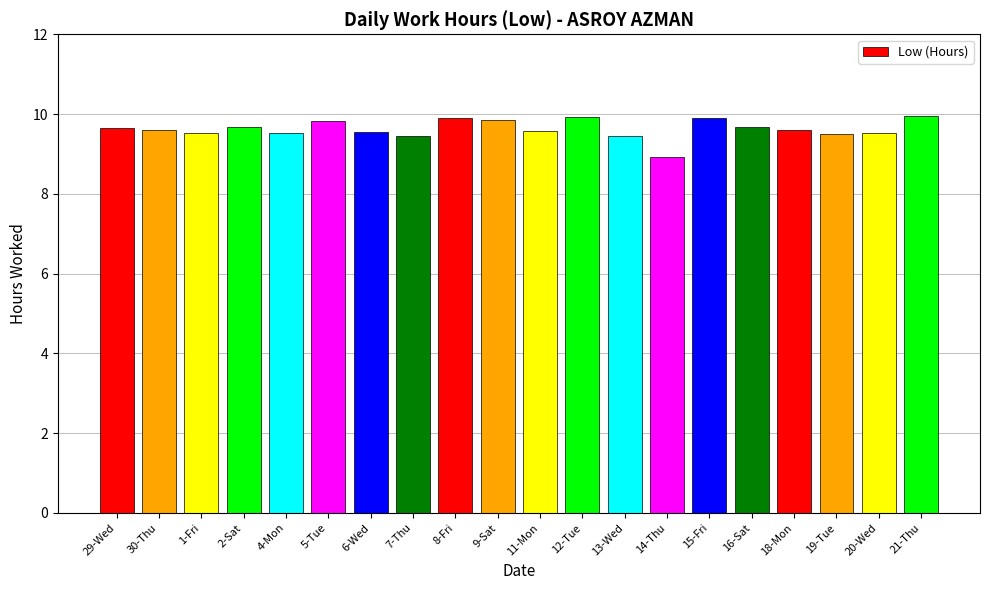

What is the value of the 5th bar from the left?

9.5